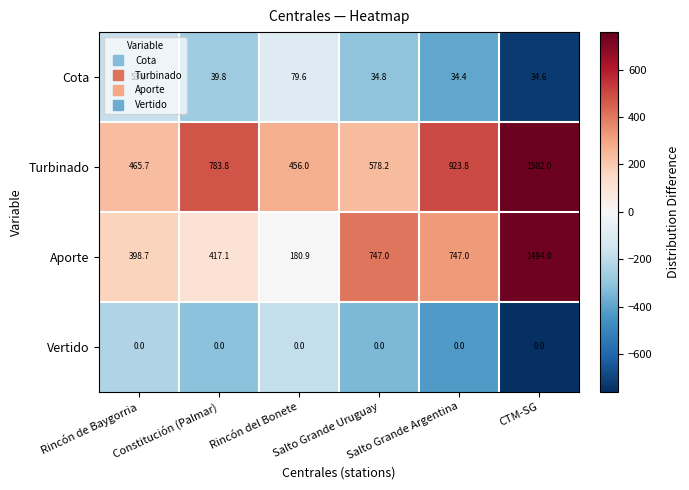

Which series has the widest spread of values?

Aporte